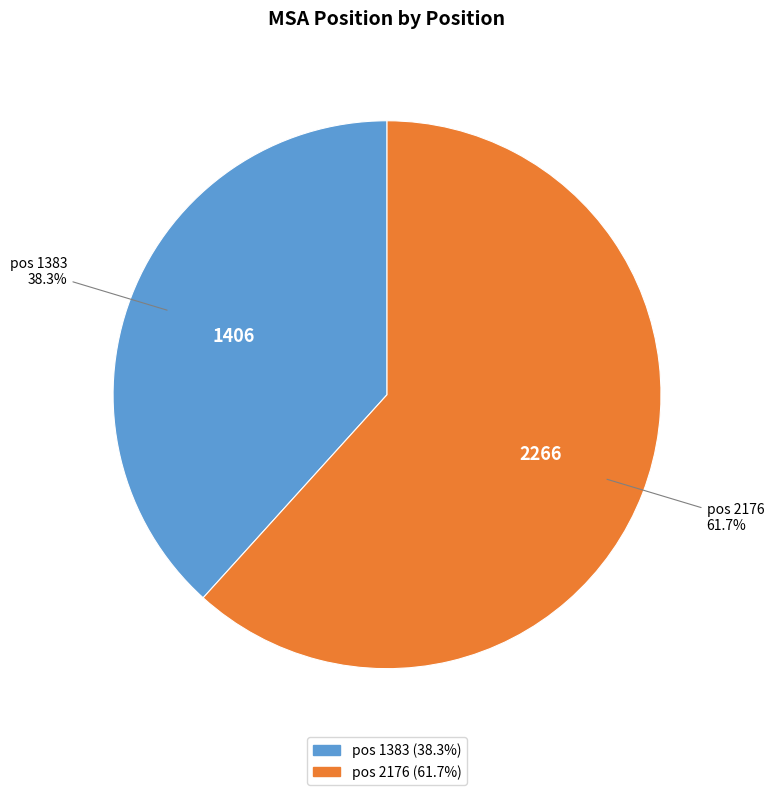

Between pos 2176 and pos 1383, which is larger?

pos 2176